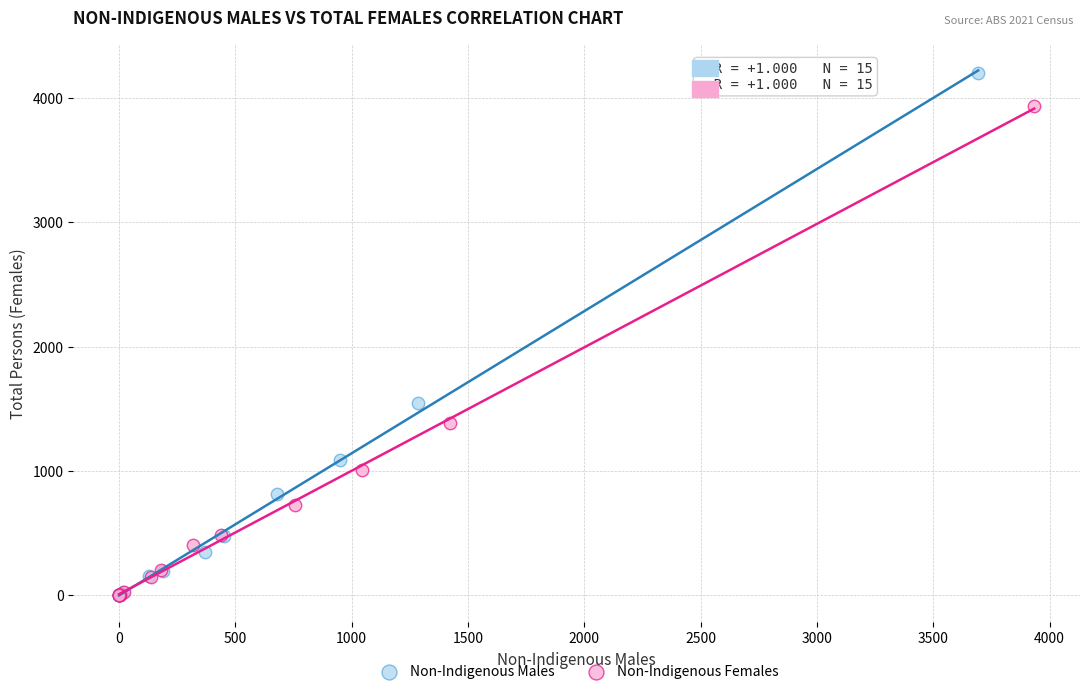

Which series has the widest spread of Y values?

Non-Indigenous Males